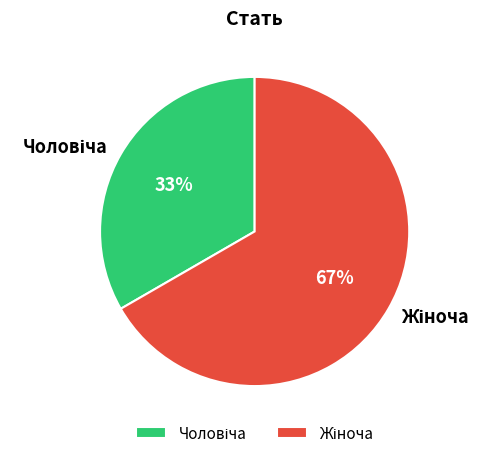

To the nearest percent, what is the average slice percentage?

50%